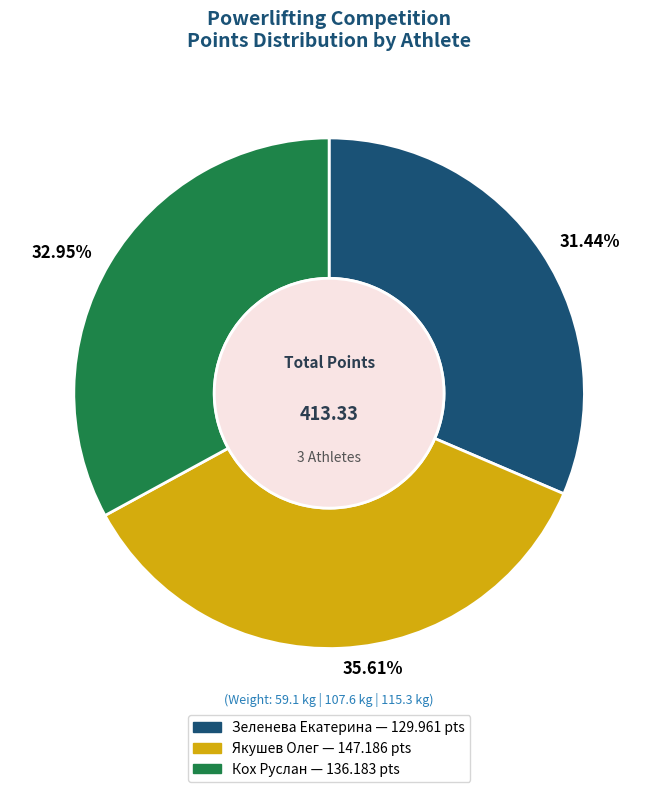

Does 31.44% account for over 50% of the chart?

No